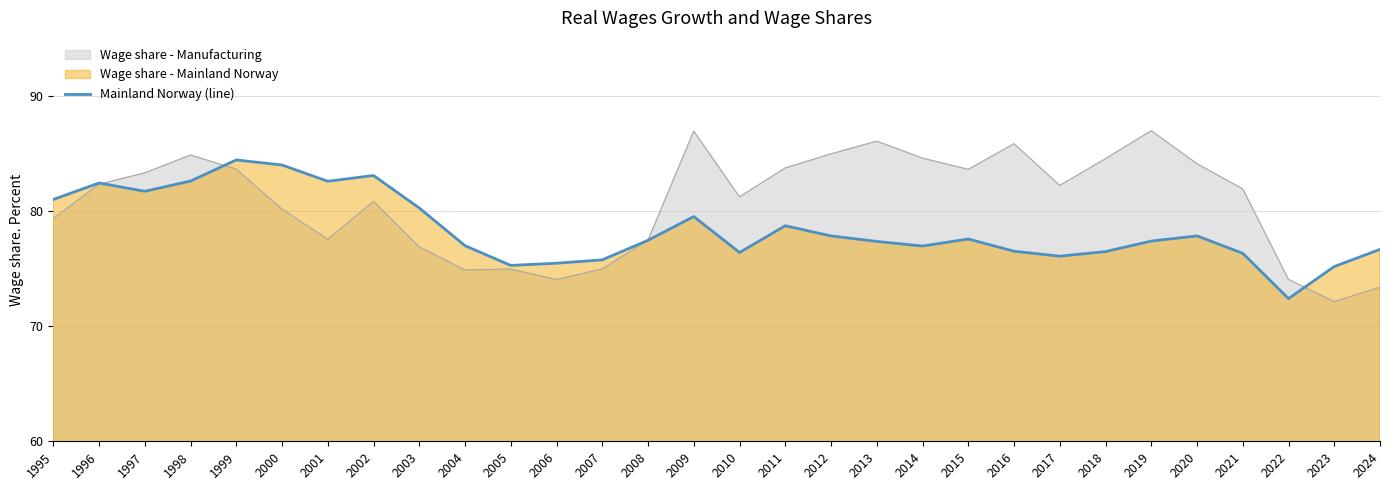

Between 2019 and 2017, which is larger?

2019